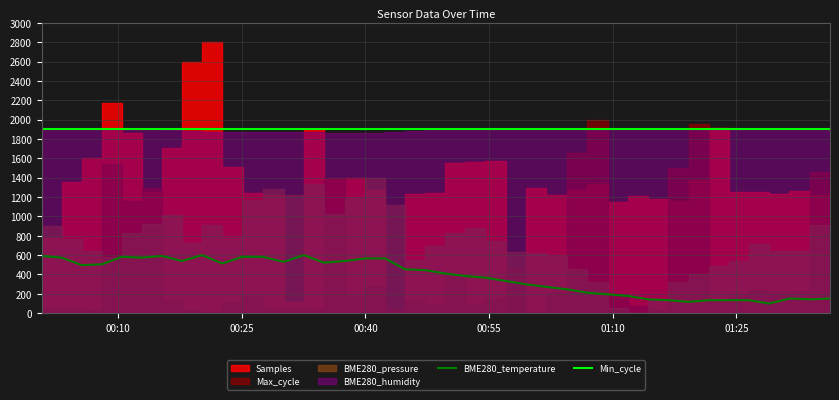

What is the sum of all BME280_temperature values?

15198.3